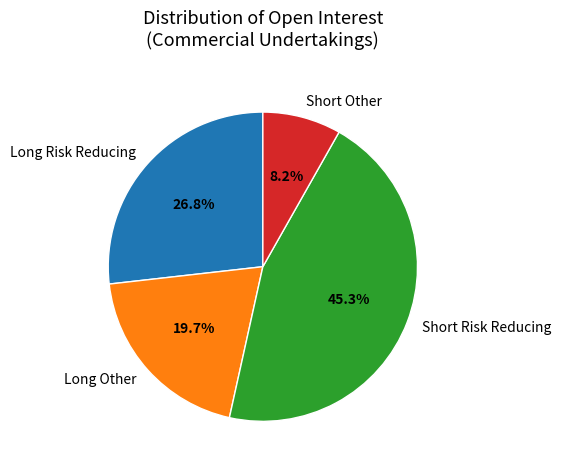

How many slices are in this pie chart?

4